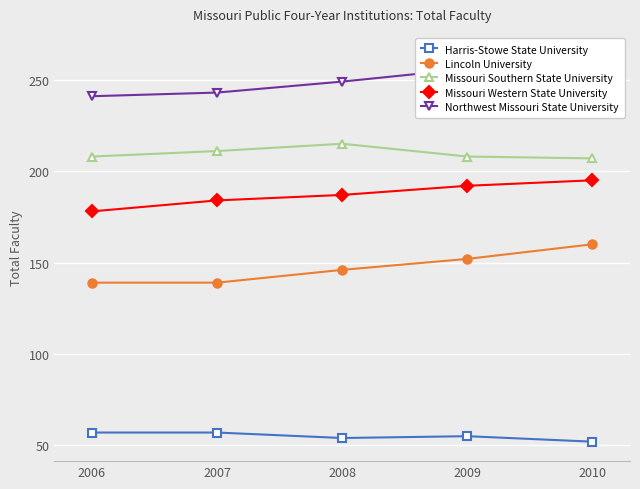

How many values in the Harris-Stowe State University series are below 55?

2